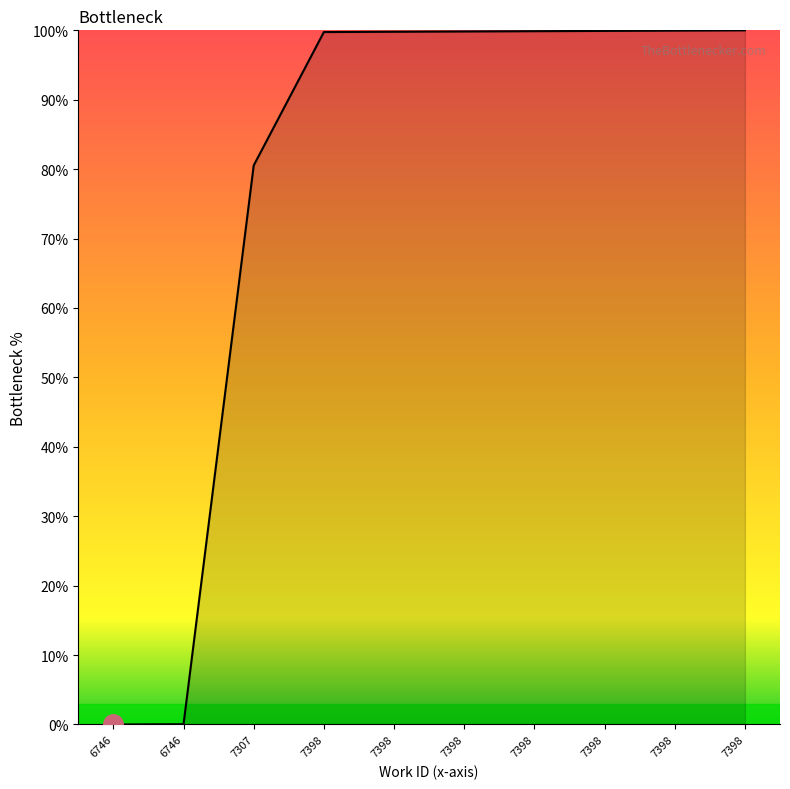

The chart shows a value of 0.0 at 6746. True or false?

True